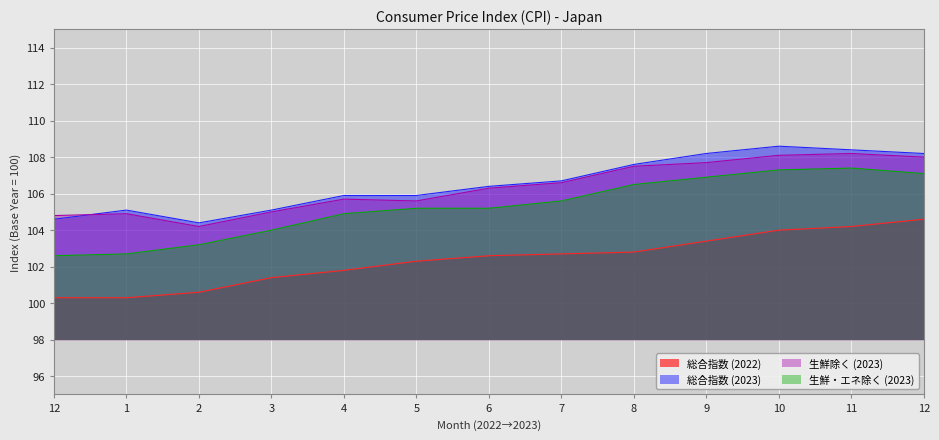

What is the difference between the 総合指数 (2023) values at 8 and 12?

0.6